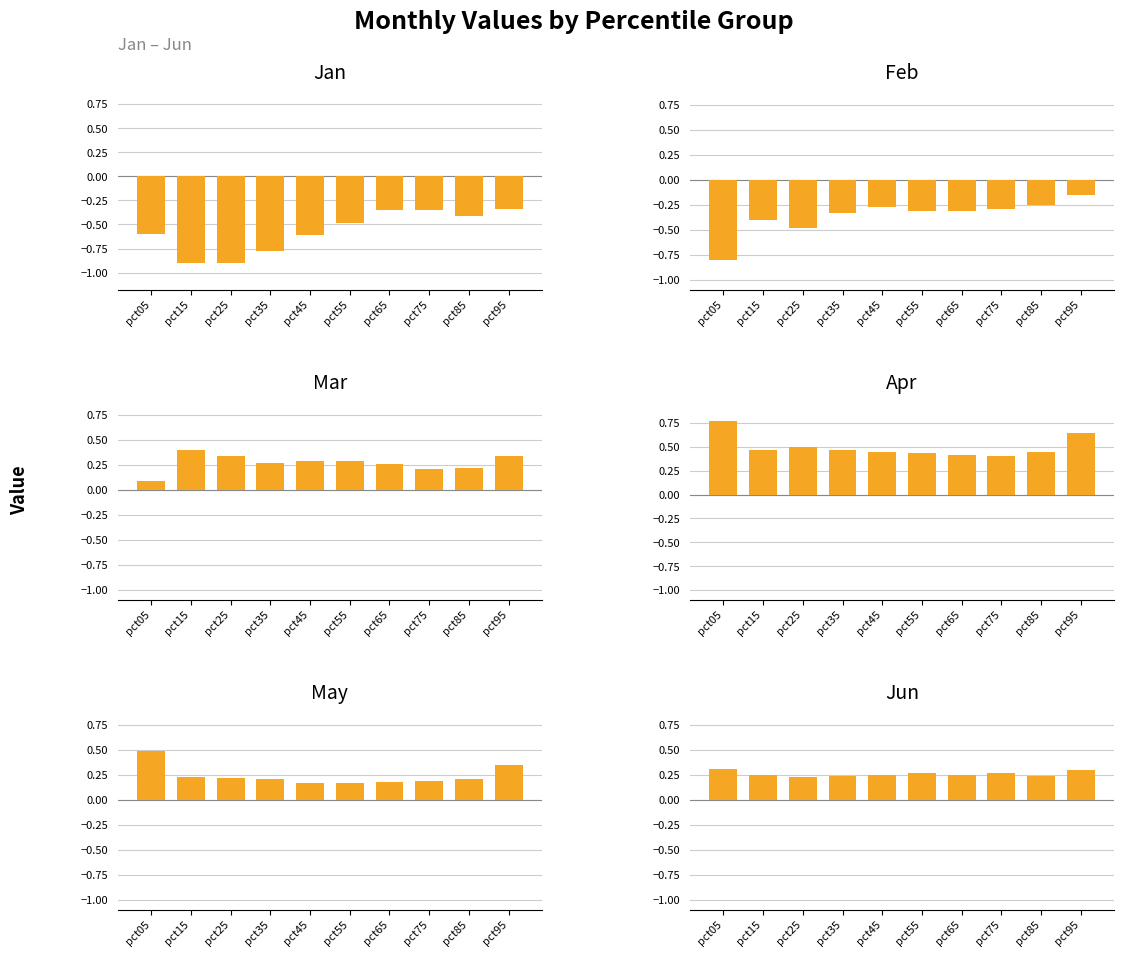

What is the total value across all series at pct25?

-0.1